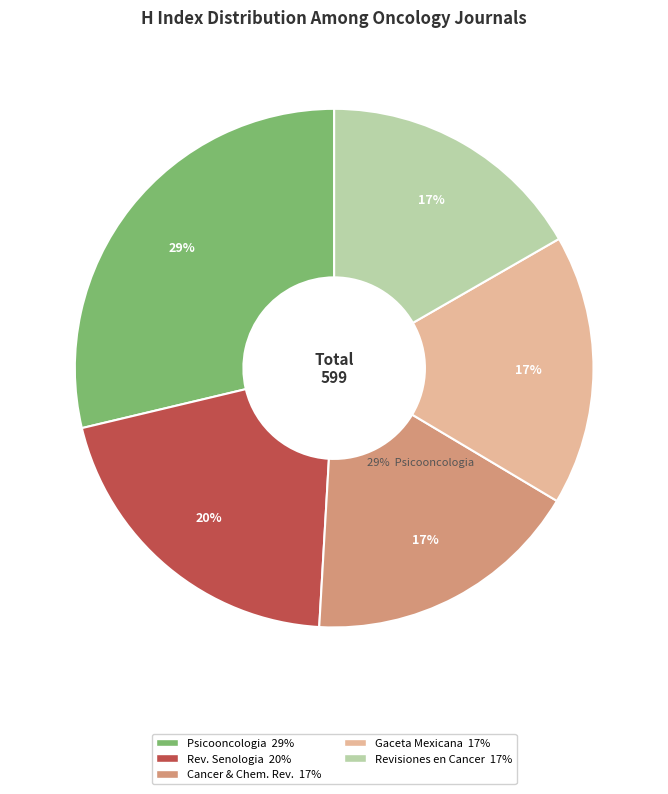

Is there a majority slice in this chart?

No